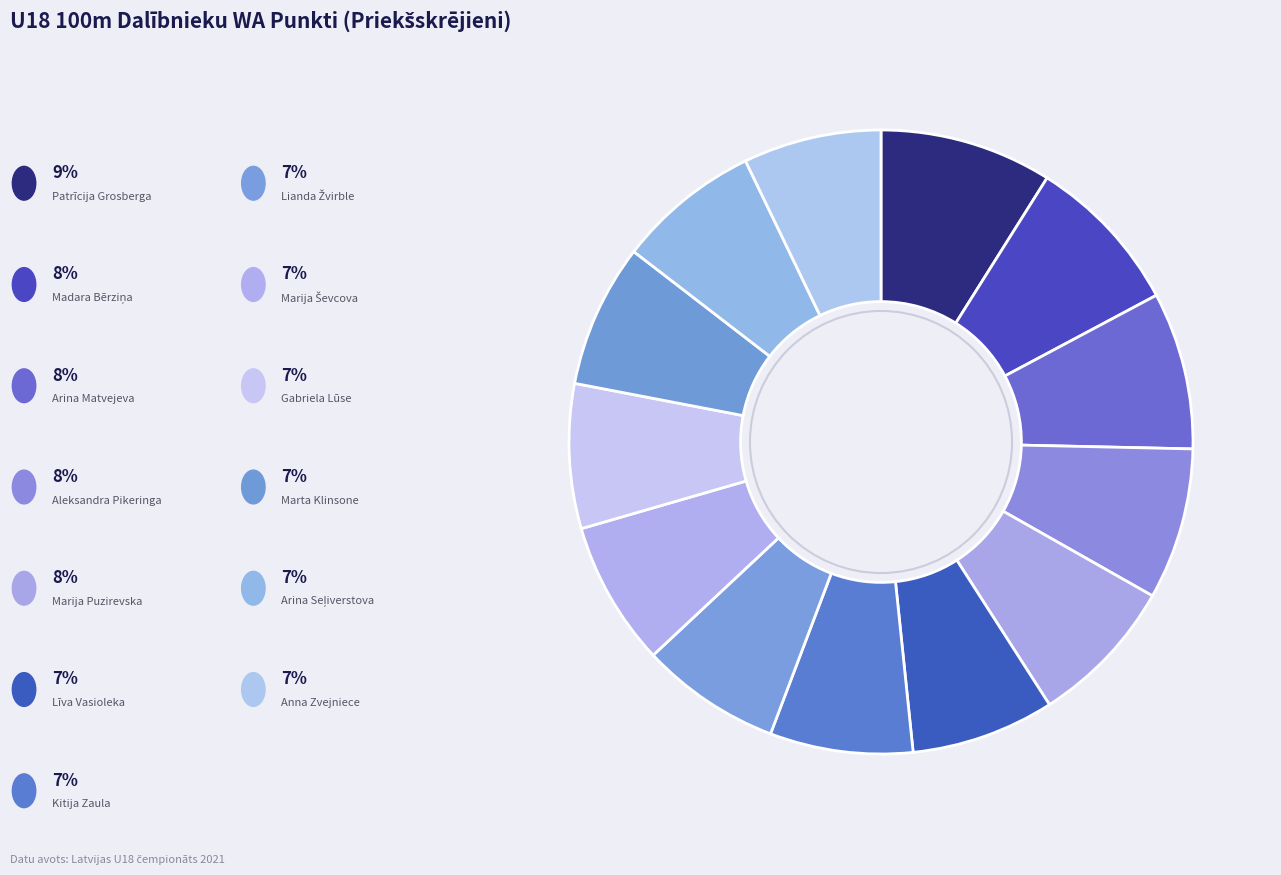

How many segments does this pie chart have?

13